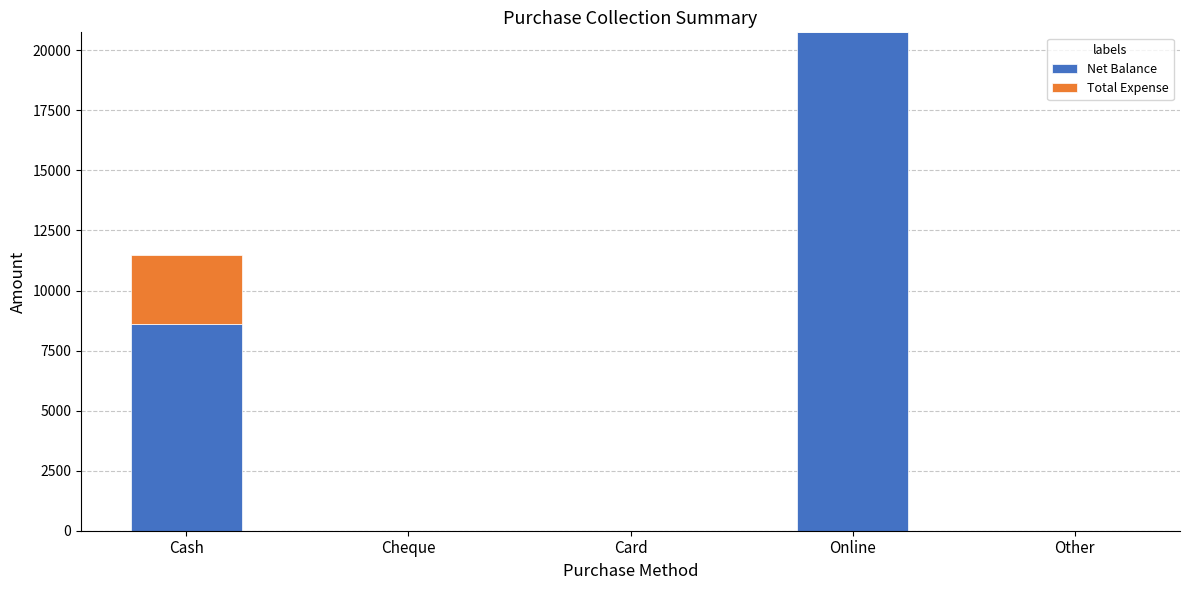

Reading left to right, list the values for the Net Balance series.

Cash=8595	Cheque=0	Card=0	Online=20750	Other=0